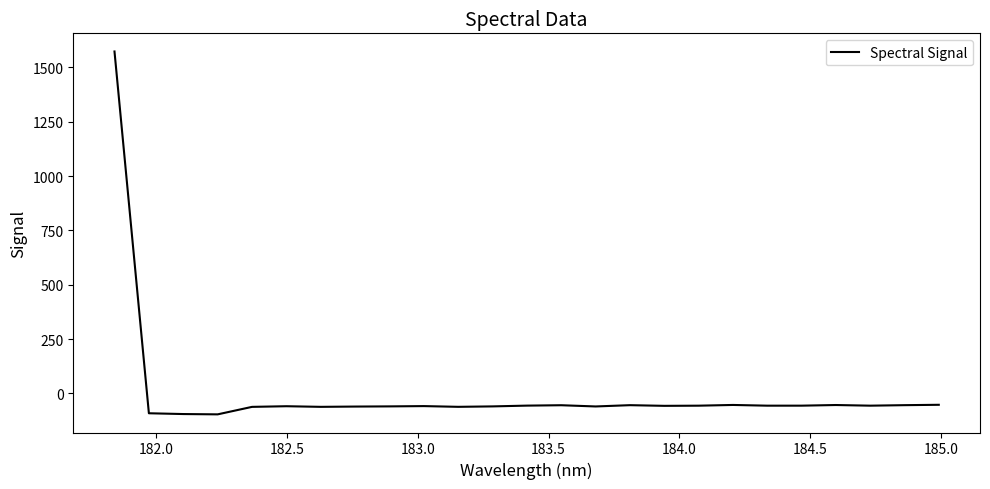

How many positive values are there?

1